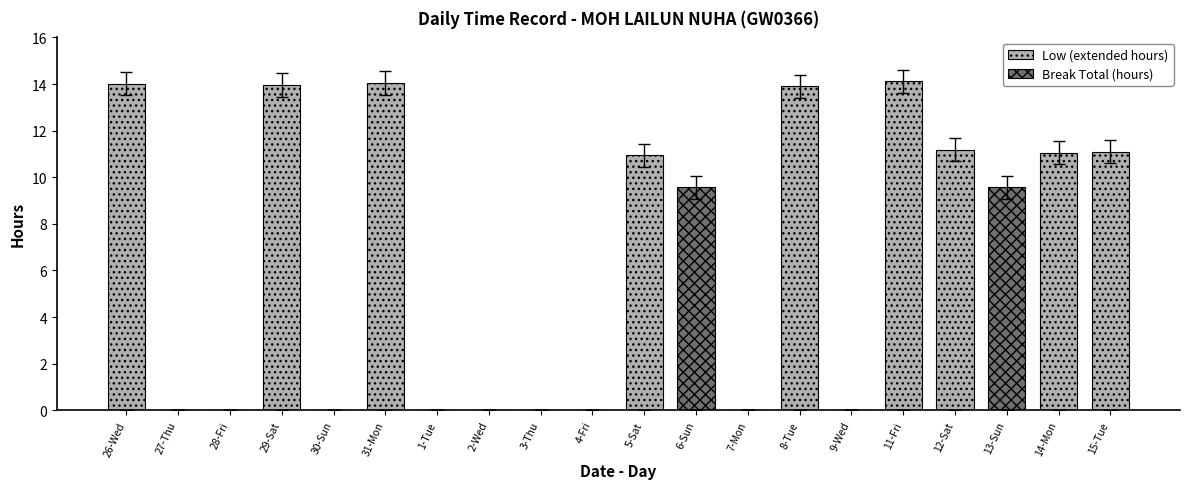

What is the greatest value displayed?

14.1